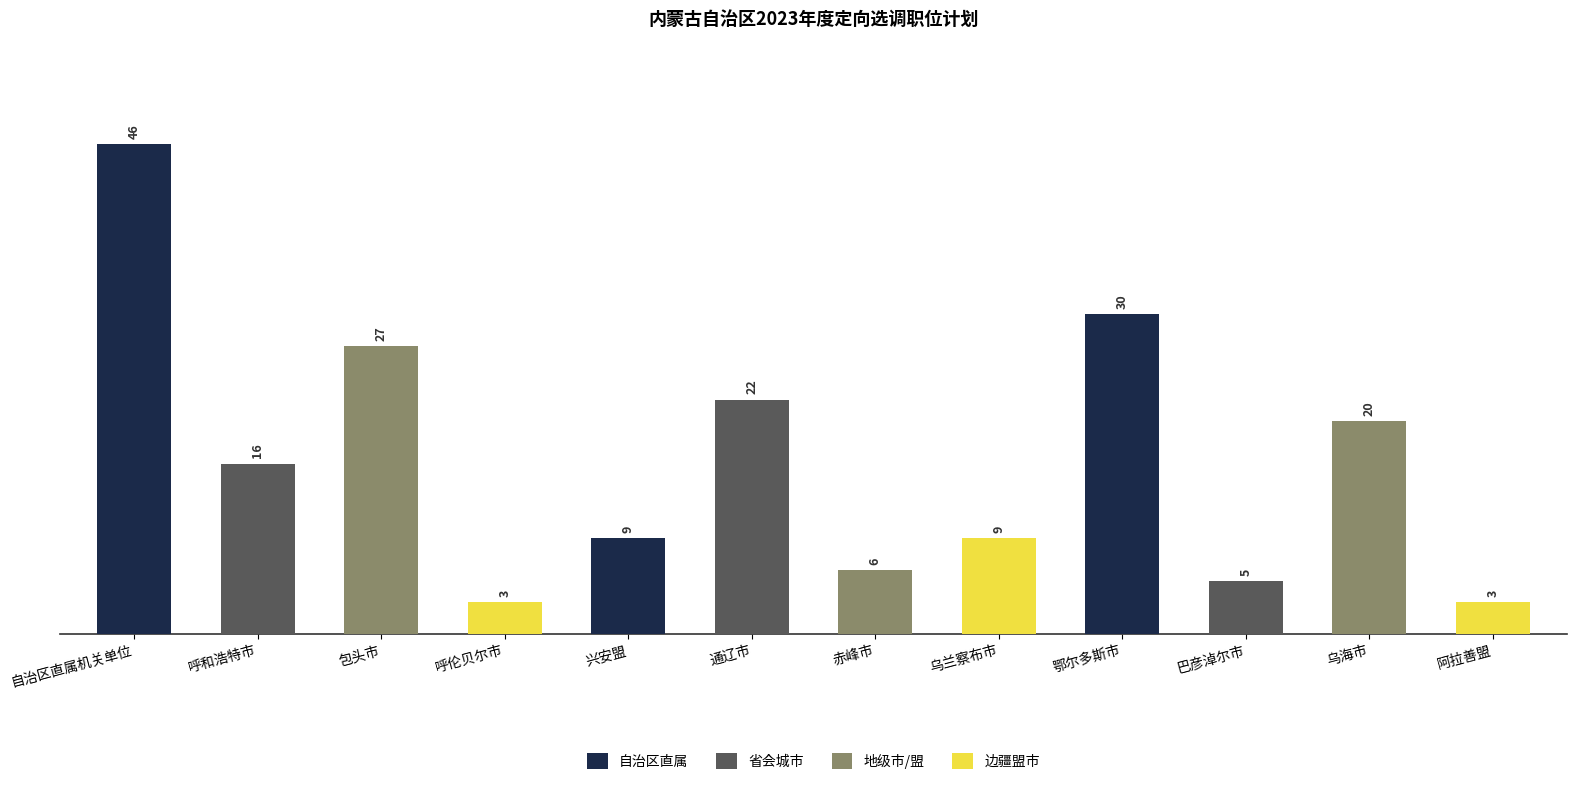

Between 巴彦淖尔市 and 乌兰察布市, which is larger?

乌兰察布市